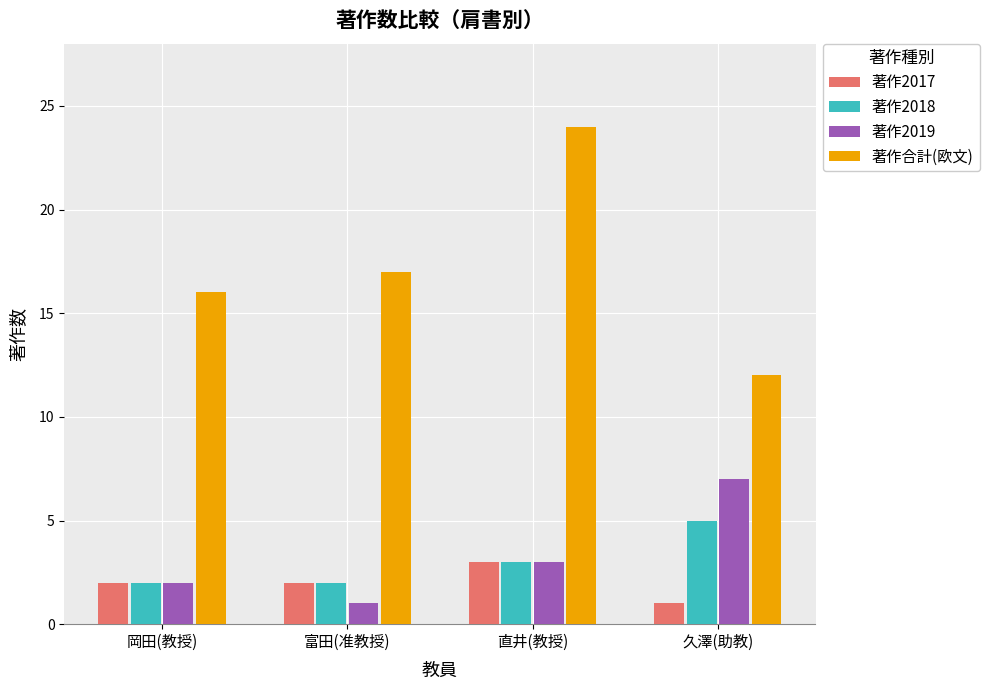

What is the spread (max minus min) of values at 岡田(教授)?

14